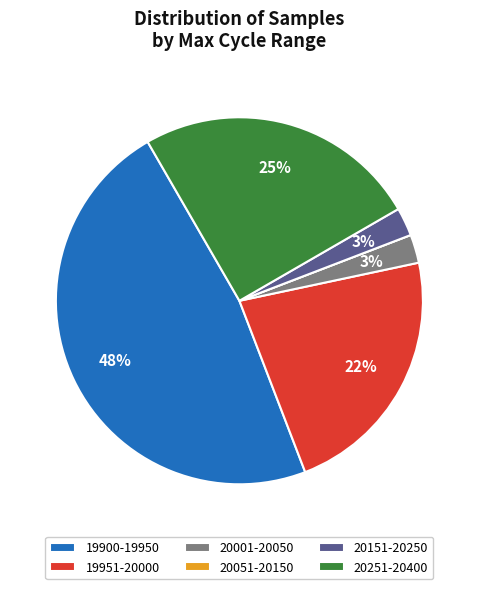

Which category has the biggest portion of the pie?

19900-19950